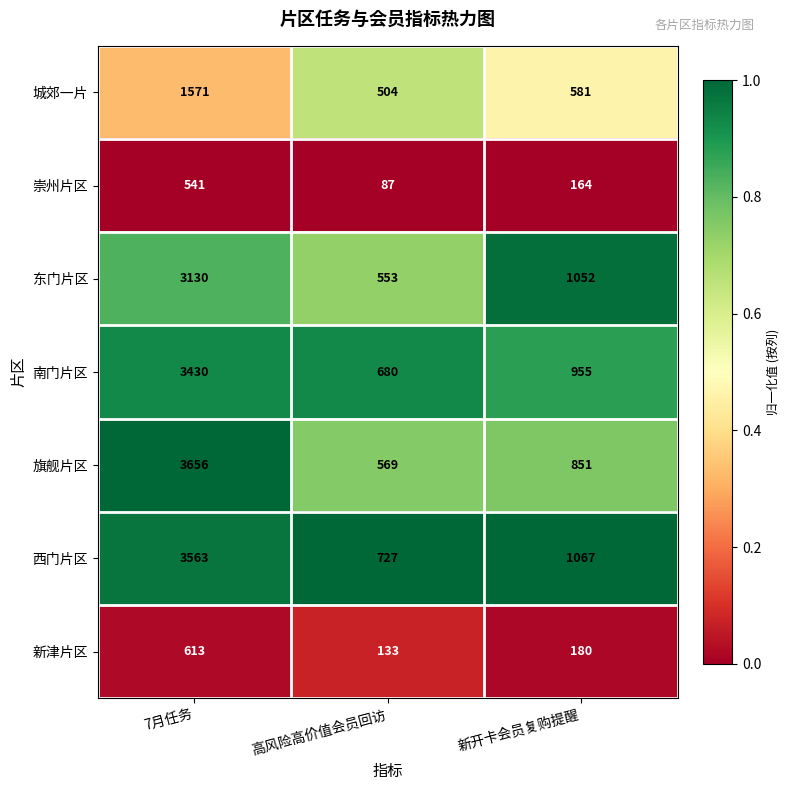

At which category does the chart reach its minimum across all series?

高风险高价值会员回访